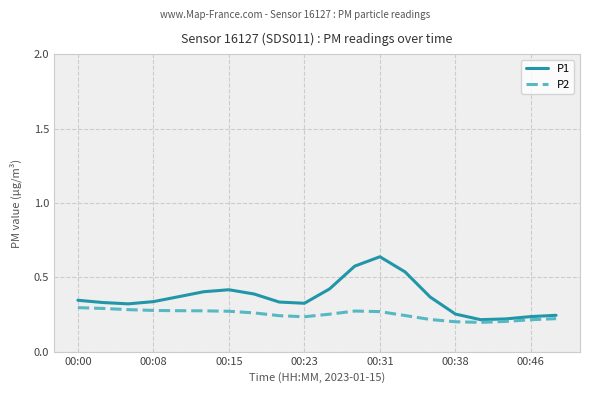

Which series has the widest spread of values?

P1